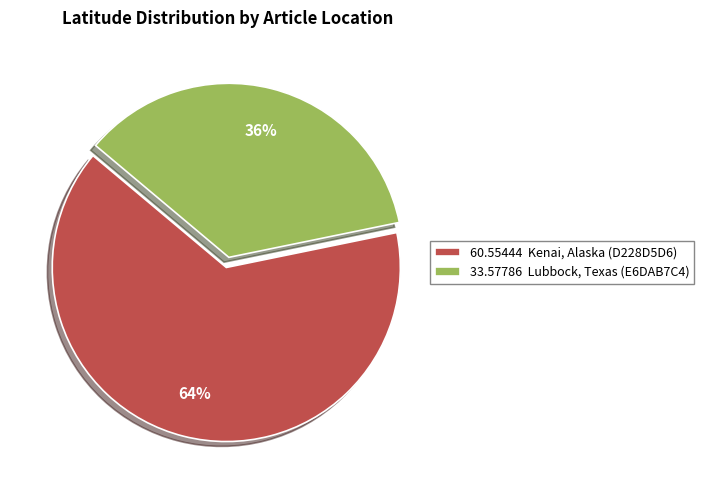

Which slice is the smallest?

33.57786 Lubbock, Texas (E6DAB7C4)